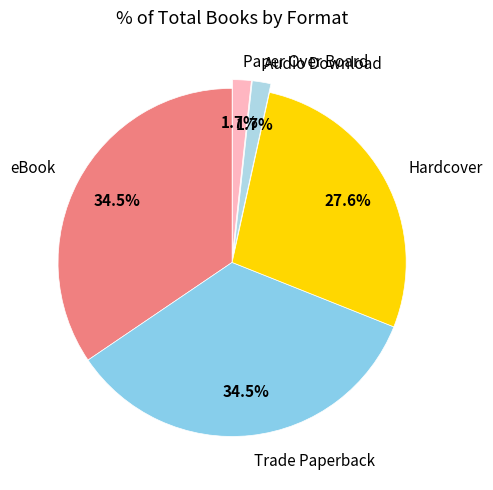

Is it true that Trade Paperback is 45% of the pie?

False